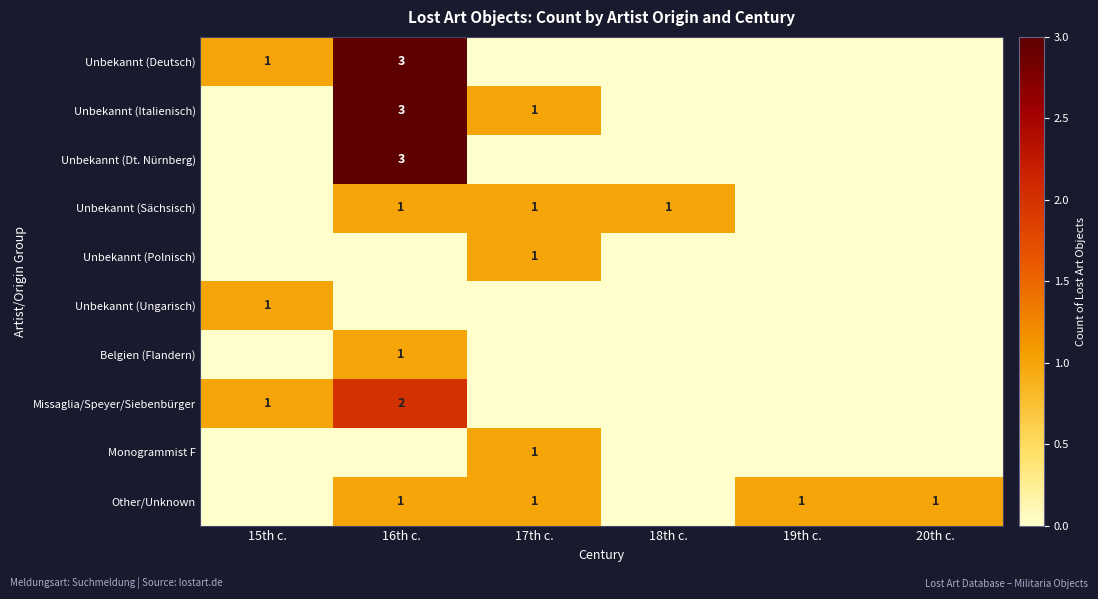

The Missaglia/Speyer/Siebenbürger series shows 1 at 15th c.. True or false?

True